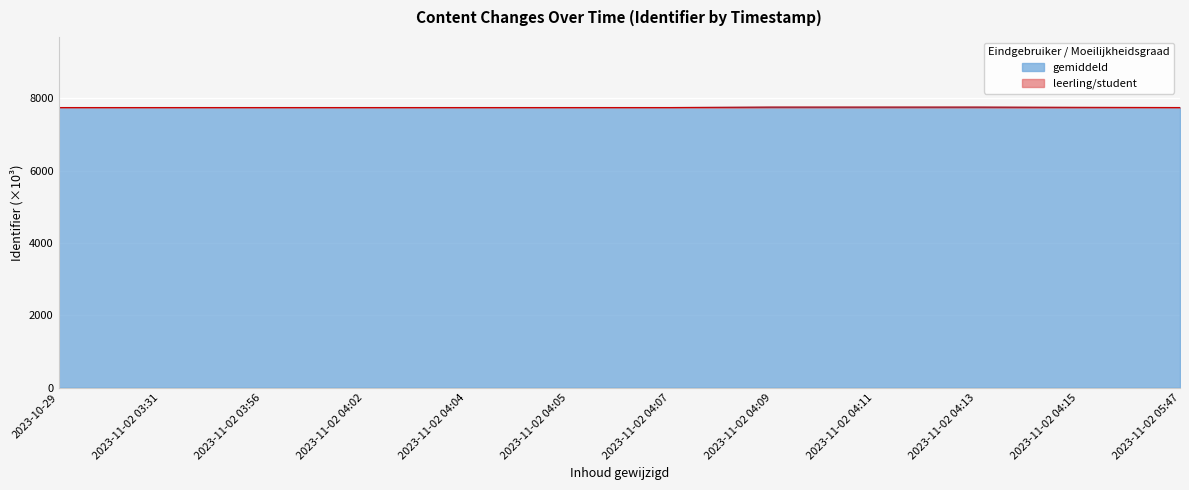

The value at 2023-11-02 04:02 is 7746.1. True or false?

True